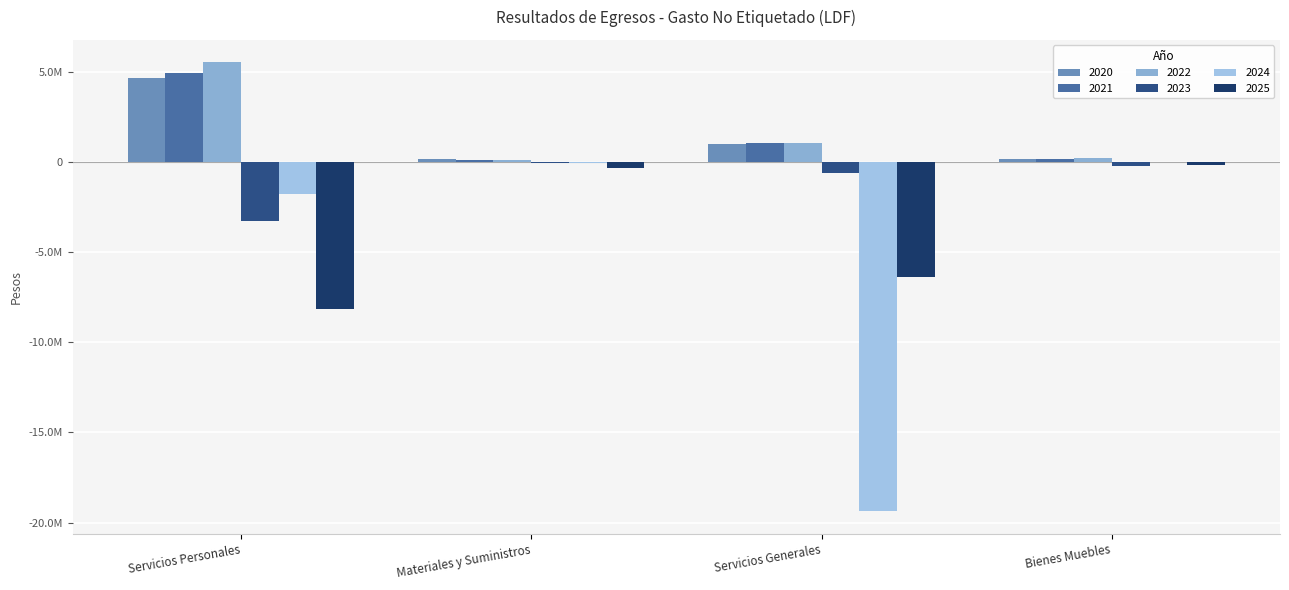

What is the total value across all series at Bienes Muebles?

125055.8